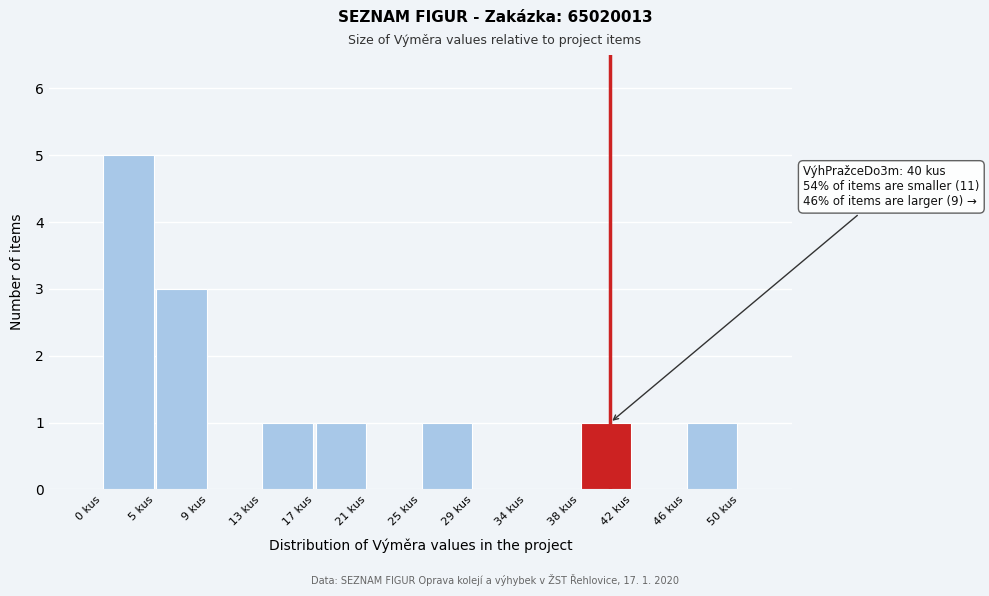

Over which range of the x-axis is the bar tallest?

0.5 to 4.5